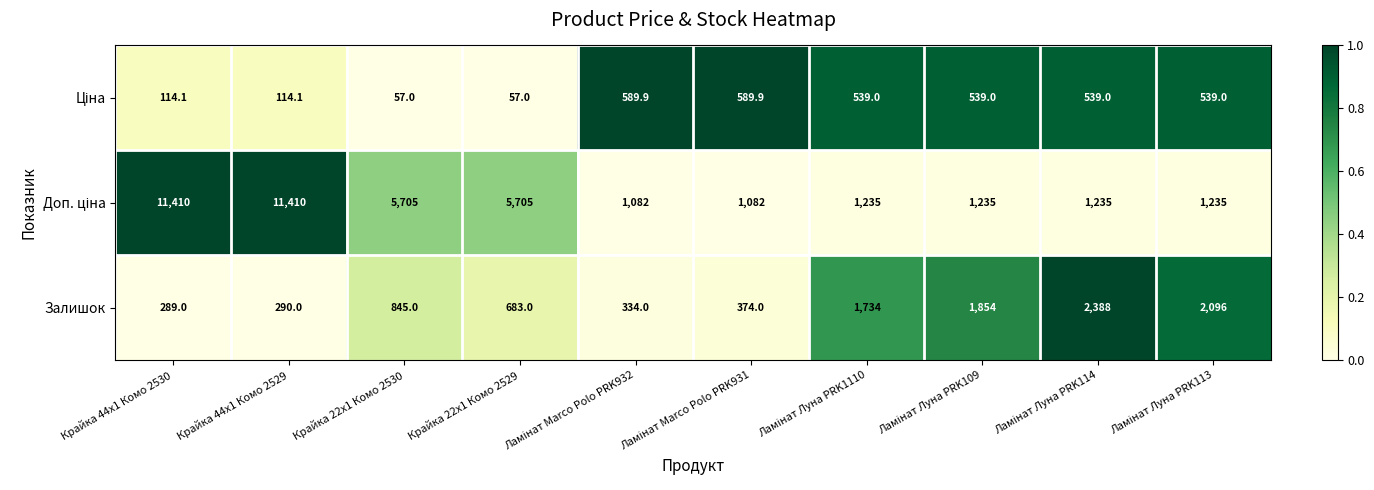

How many series are shown in this chart?

3